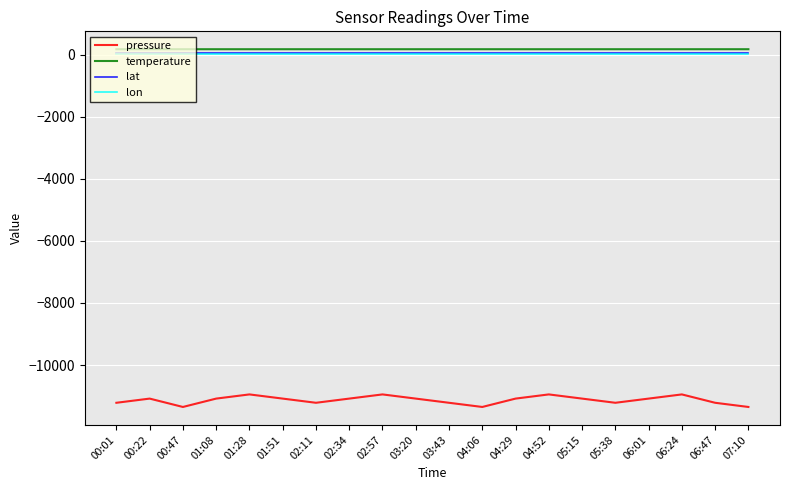

Is the value of temperature at 02:11 greater than the value of pressure at 03:43?

Yes